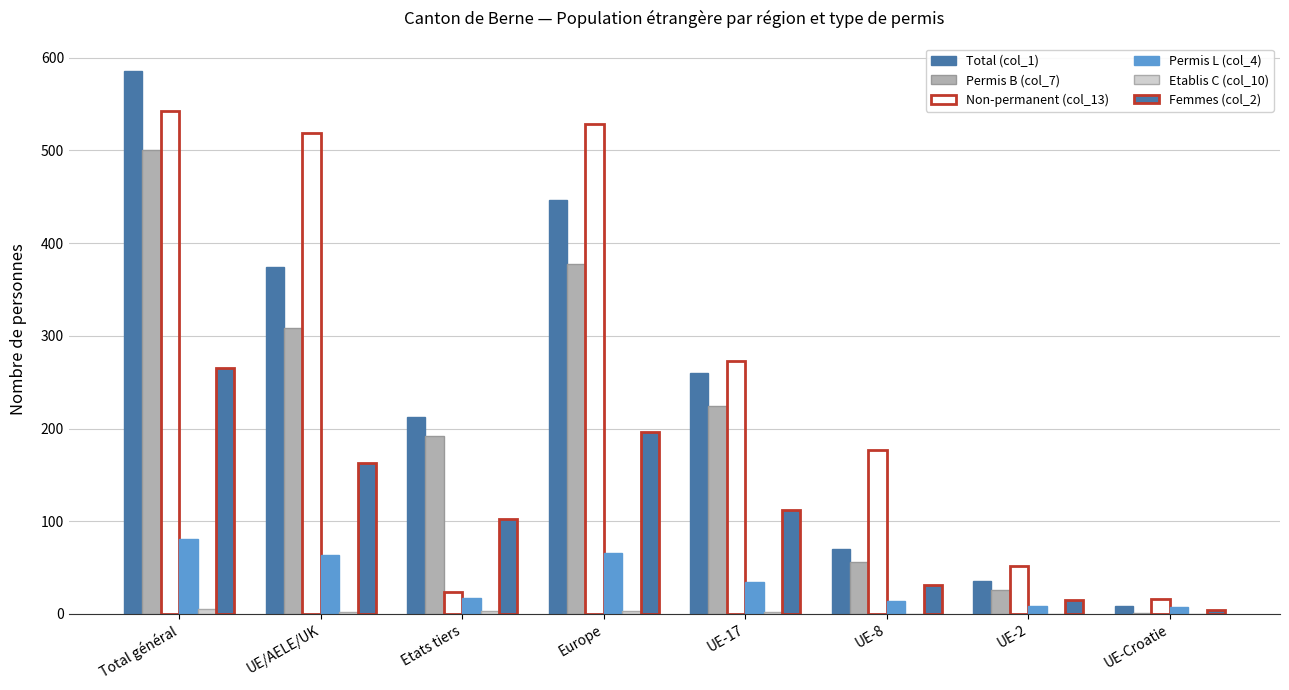

Does the chart contain stacked bars?

No